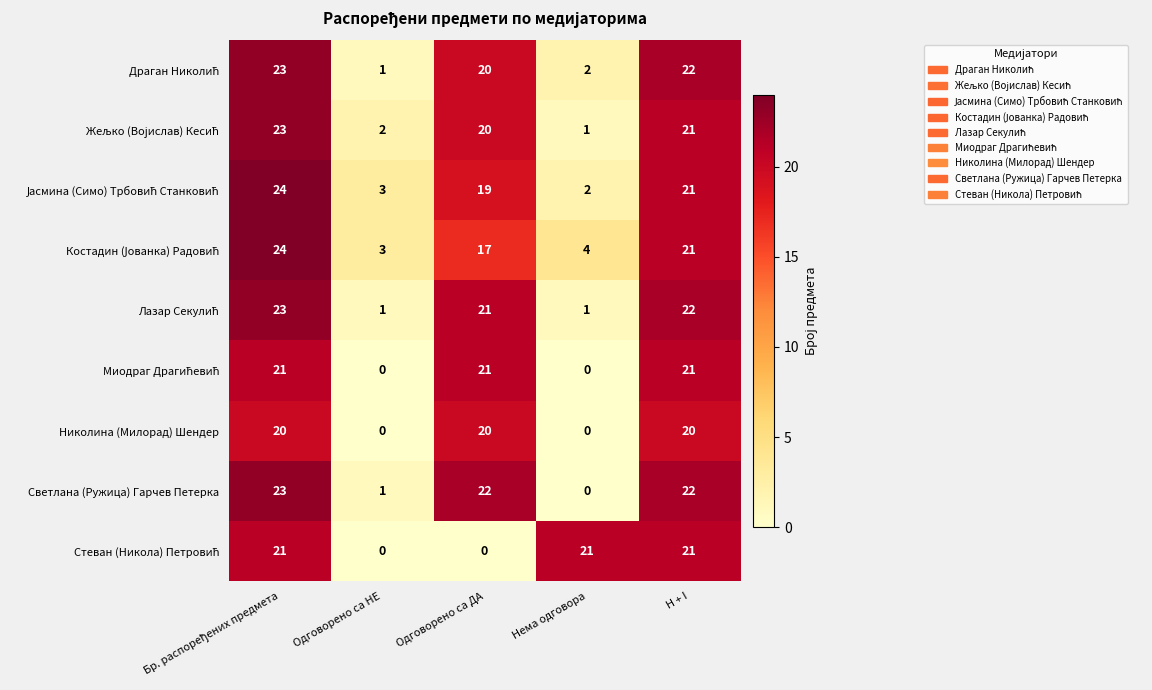

What is the maximum value shown in the chart?

24